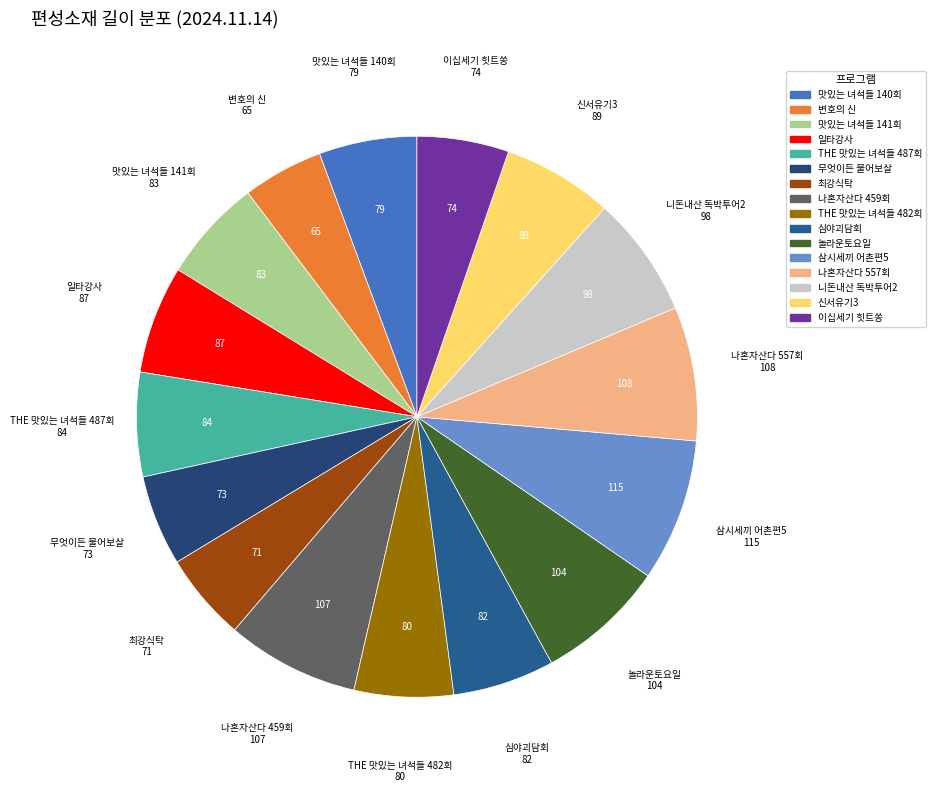

Combined, do THE 맛있는 녀석들 482회 and 니돈내산 독박투어2 account for over 50%?

No